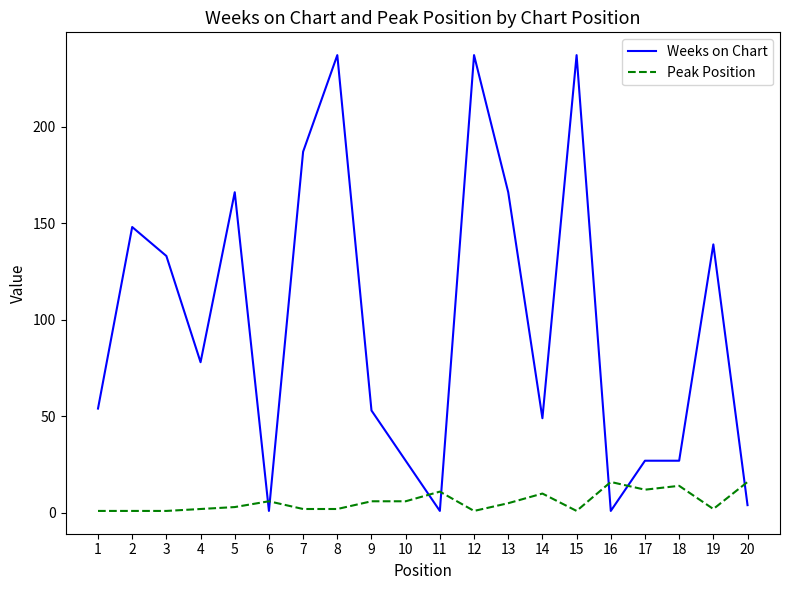

At which category does Weeks on Chart reach its first local peak?

2